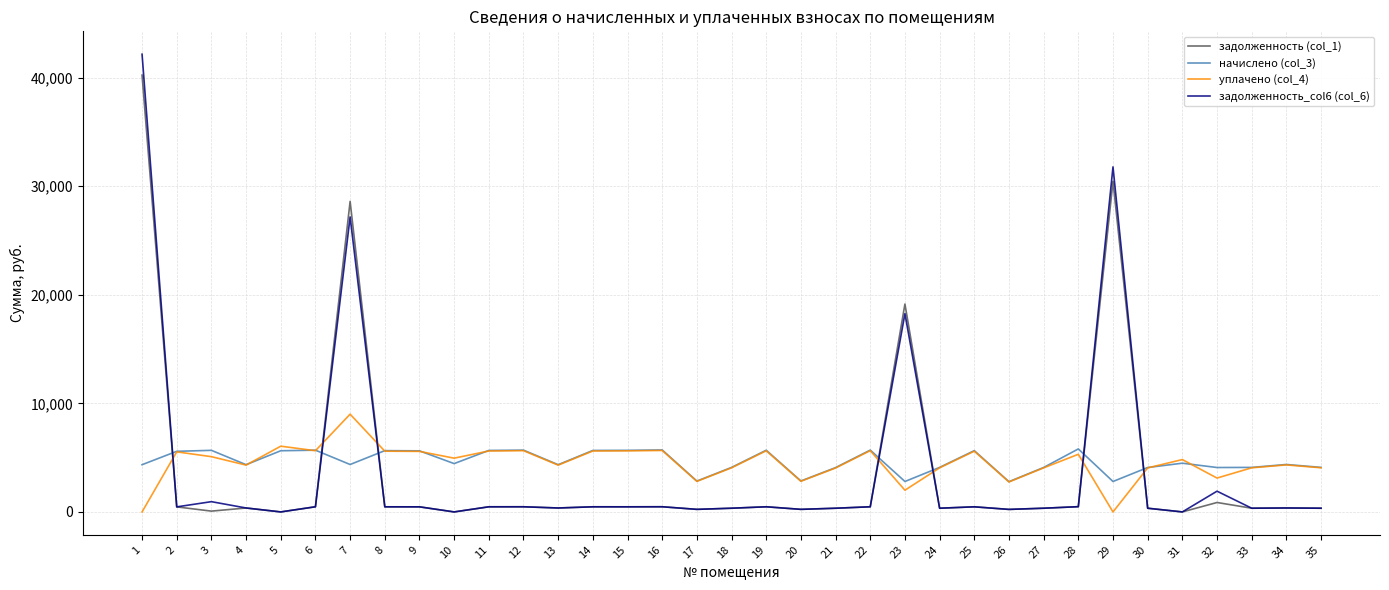

What is the approximate value of задолженность (col_1) at 2?

465.1